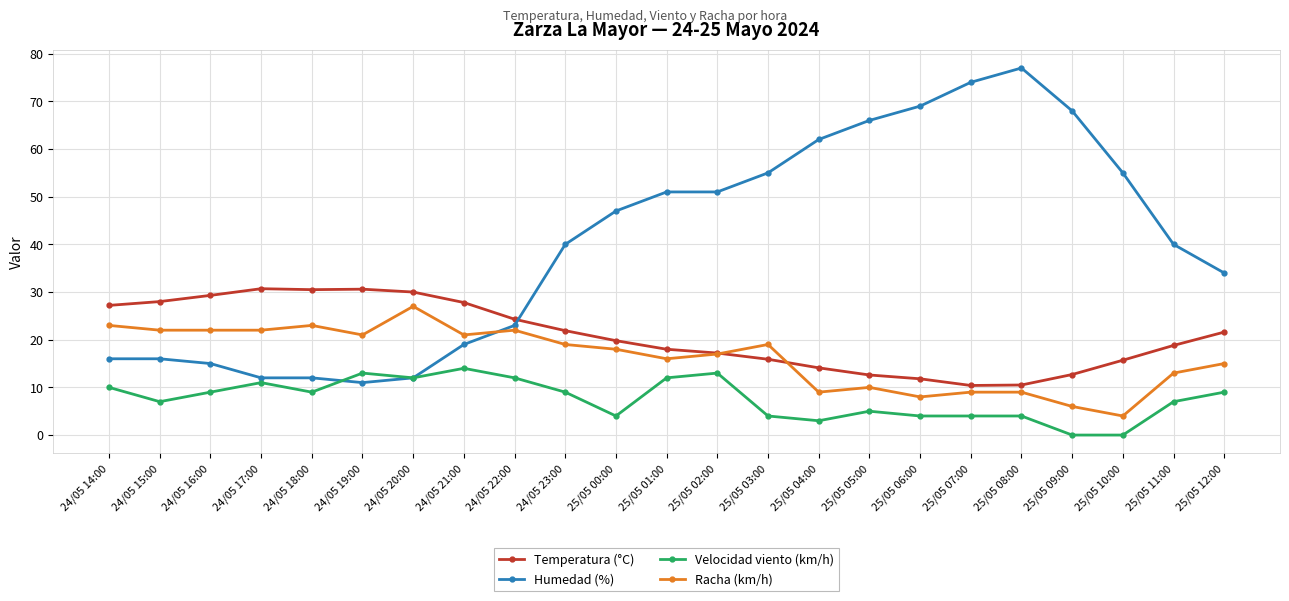

Which series changed the most between 25/05 00:00 and 25/05 06:00?

Humedad (%)